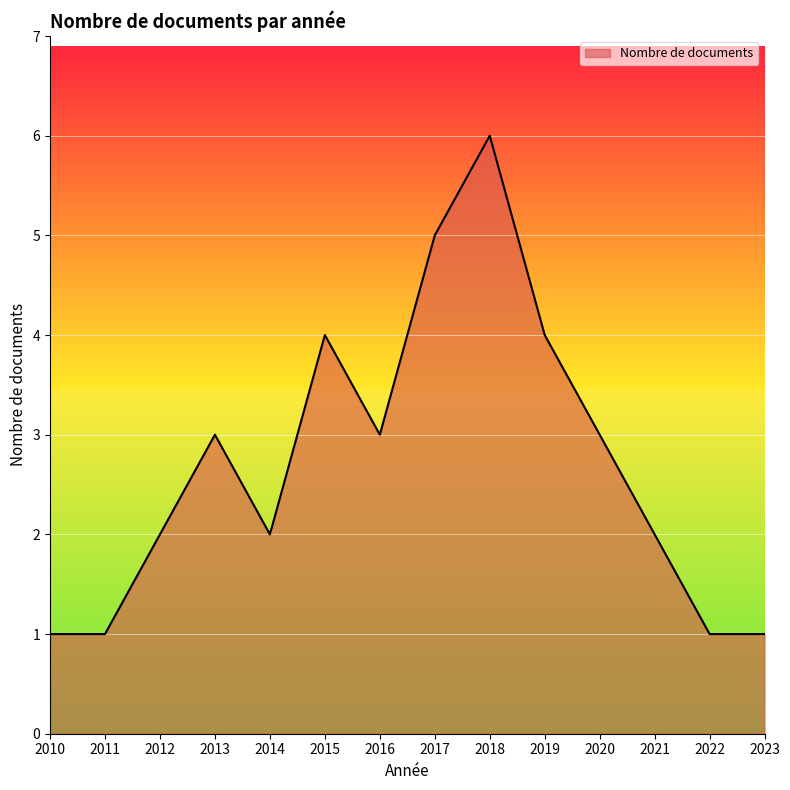

What is the greatest value displayed?

6